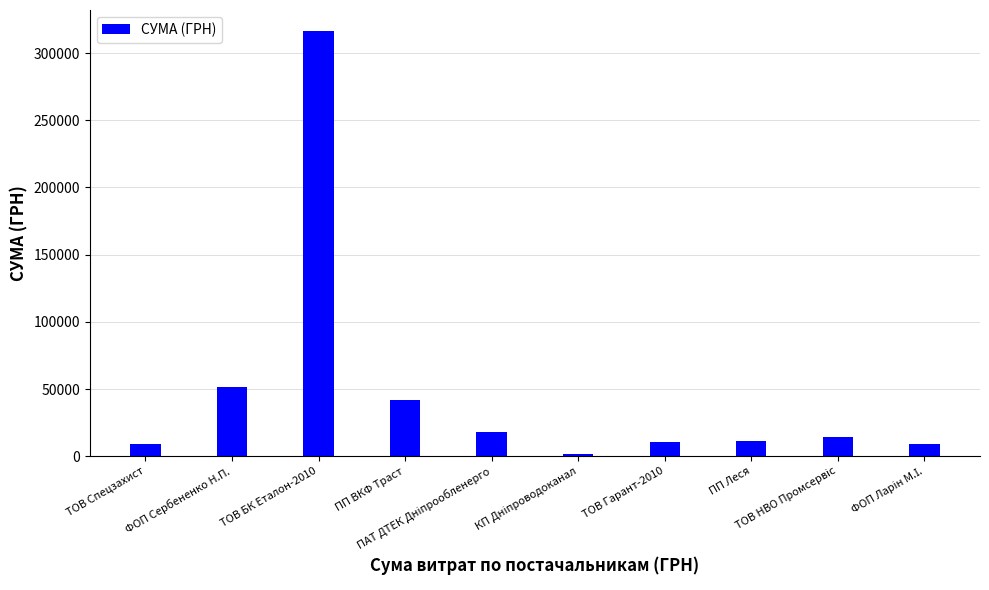

How many data points are above 14433?

5